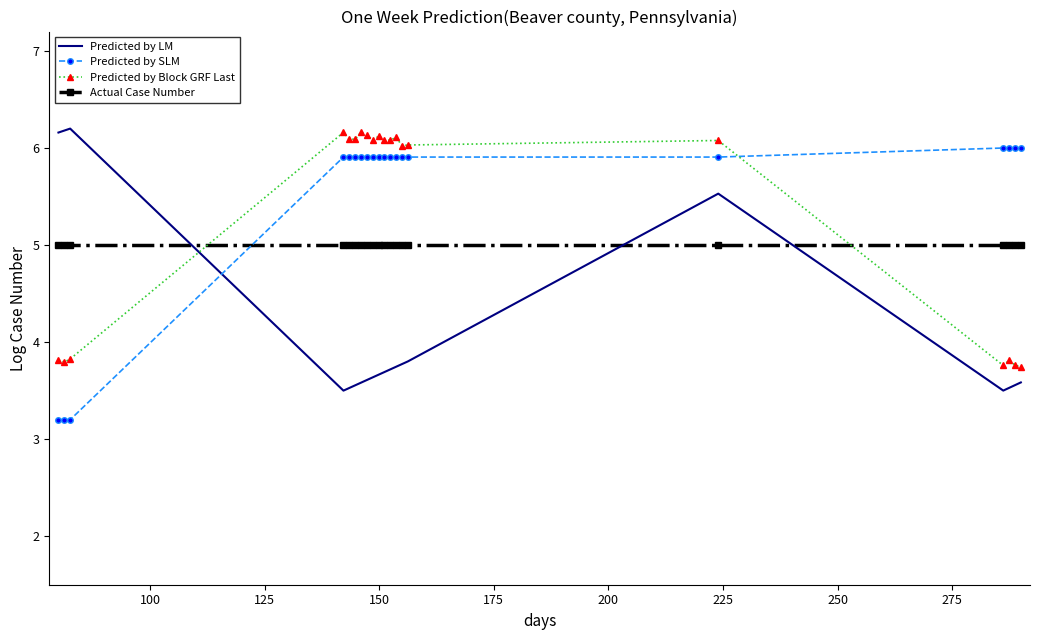

What is the smallest value displayed?

3.2